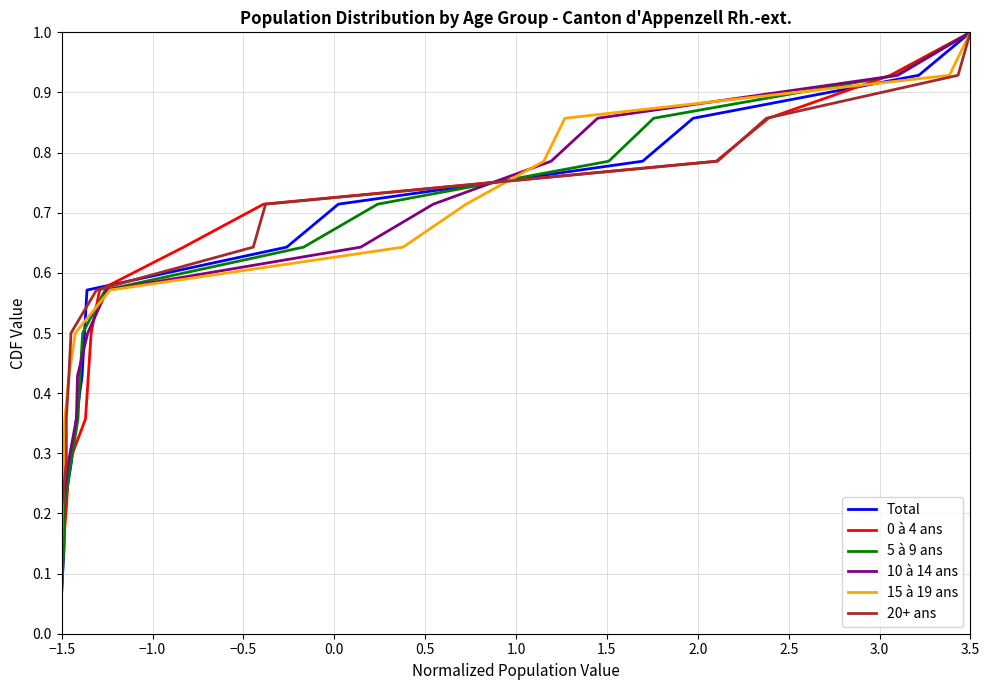

What is the highest value of the Total series?

1.0